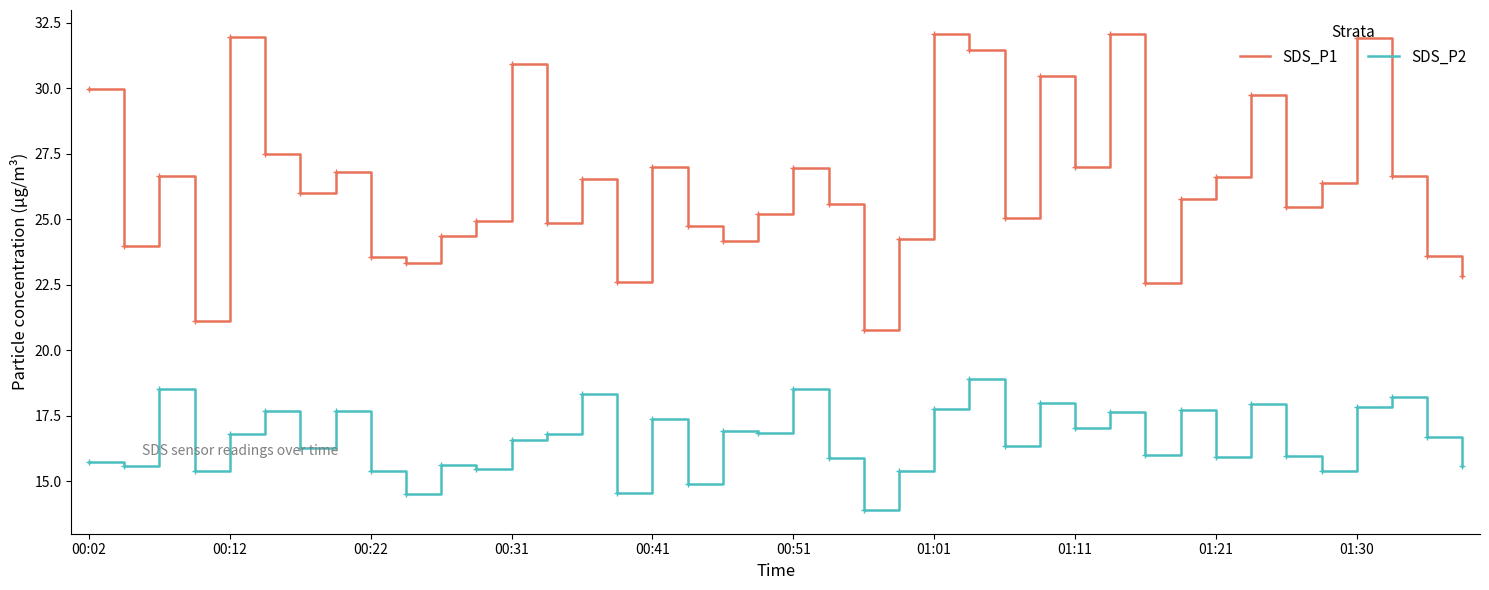

List the series in order of their overall mean, lowest first.

SDS_P2, SDS_P1